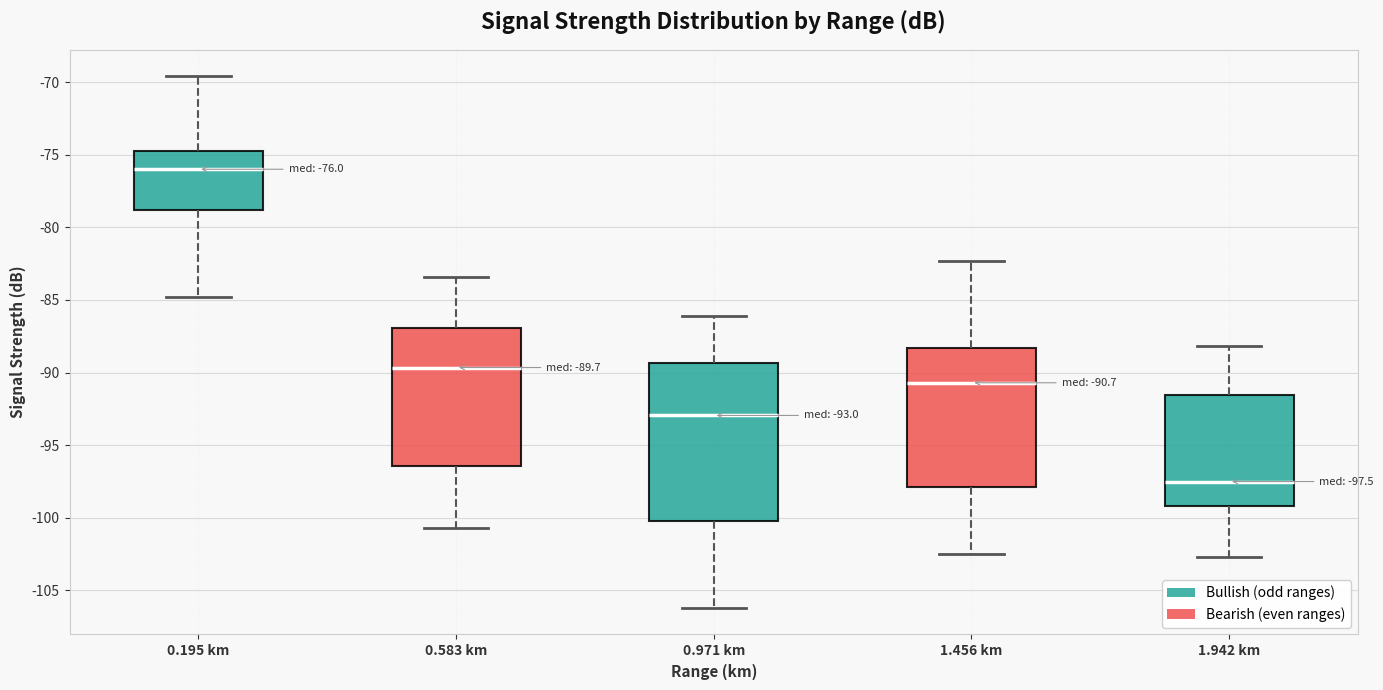

Which box's median line is the lowest?

1.942 km